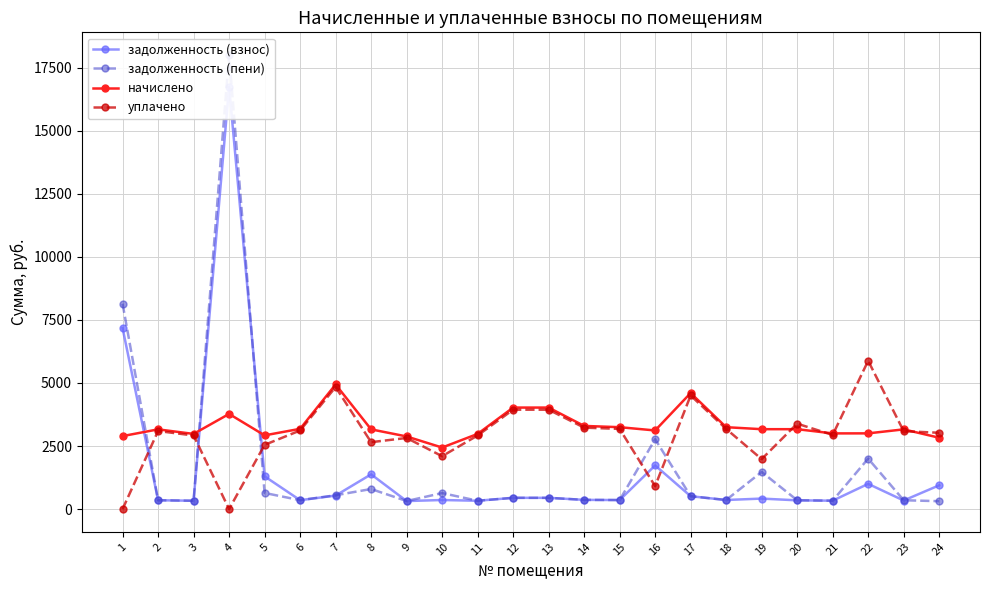

How many values in the уплачено series exceed 3089?

12